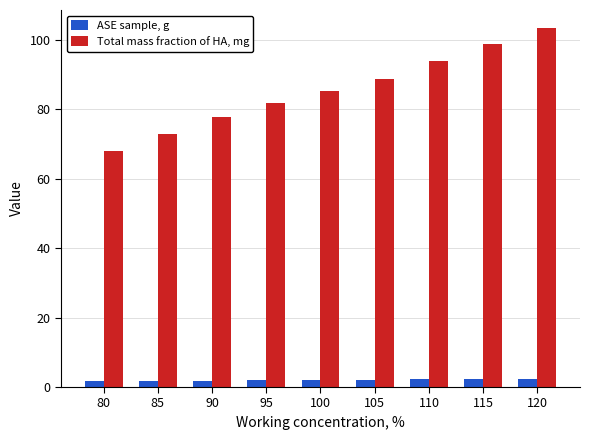

How many categories are shown in the chart?

9